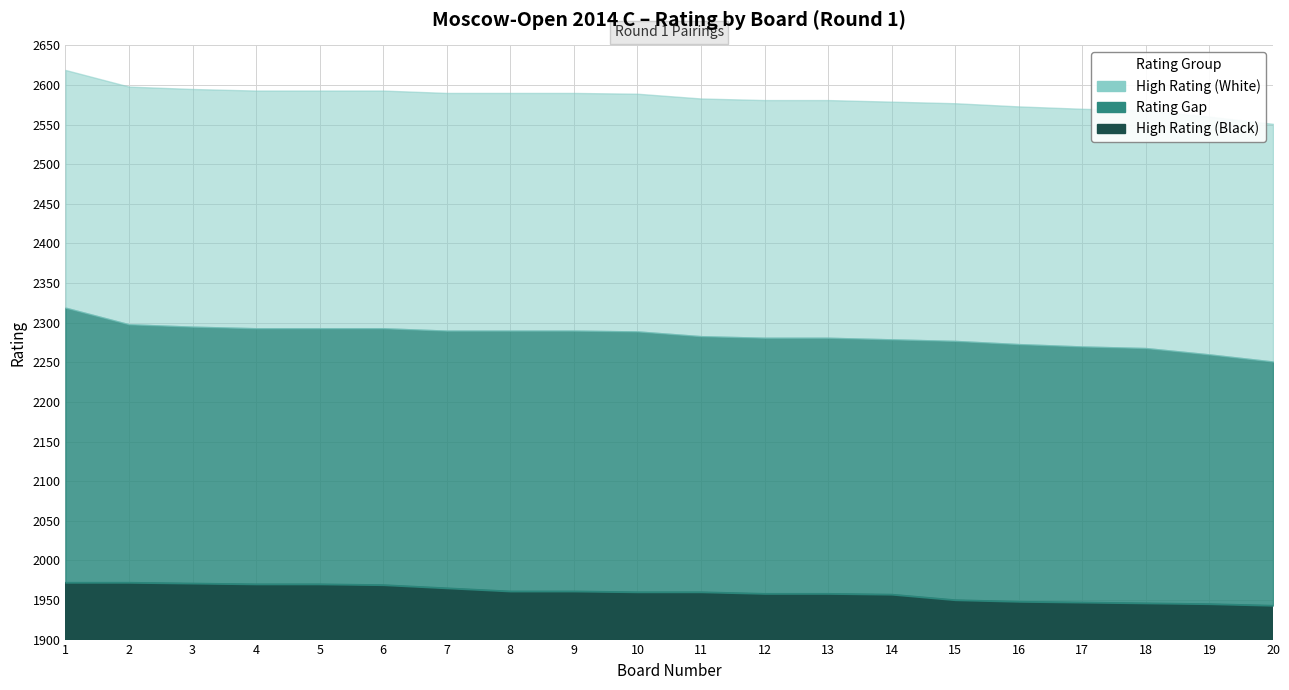

The High Rating (Black) series shows 2806 at 11. True or false?

False